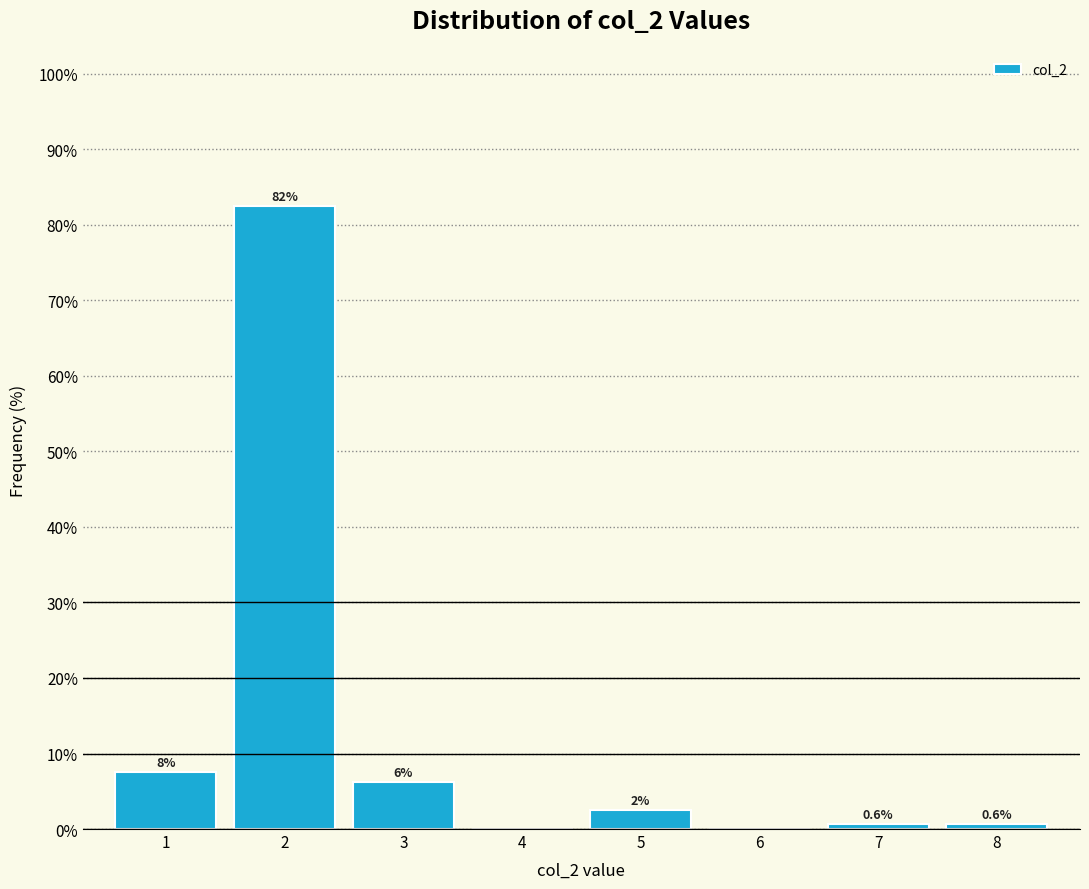

Are the bars horizontal?

No